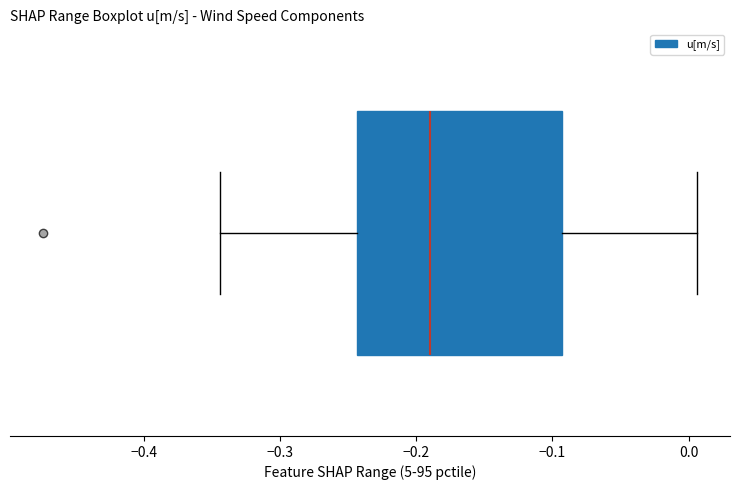

Transcribe this box plot: give where the median line is, the range the box spans, and where the two whiskers end, as read against the x-axis. The values are not printed on the chart, so give them approximately, as read against the axis.

median -0.19, box -0.24 to -0.09, whiskers -0.34 to 0.01